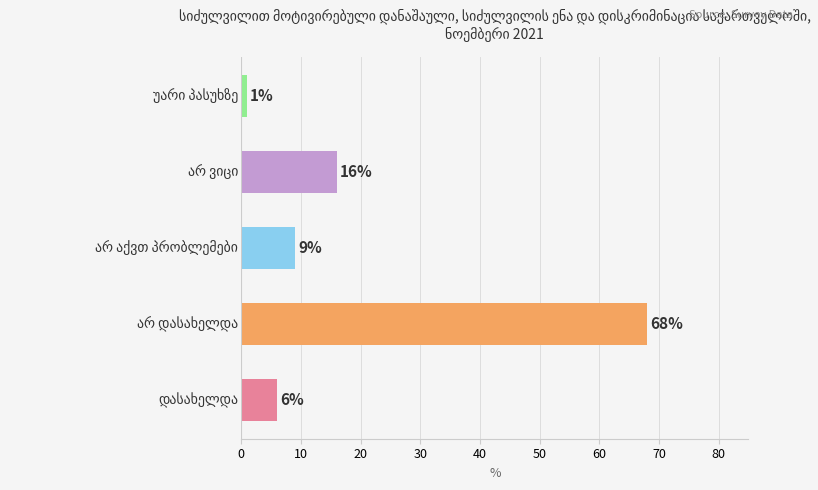

What is the greatest value displayed?

68